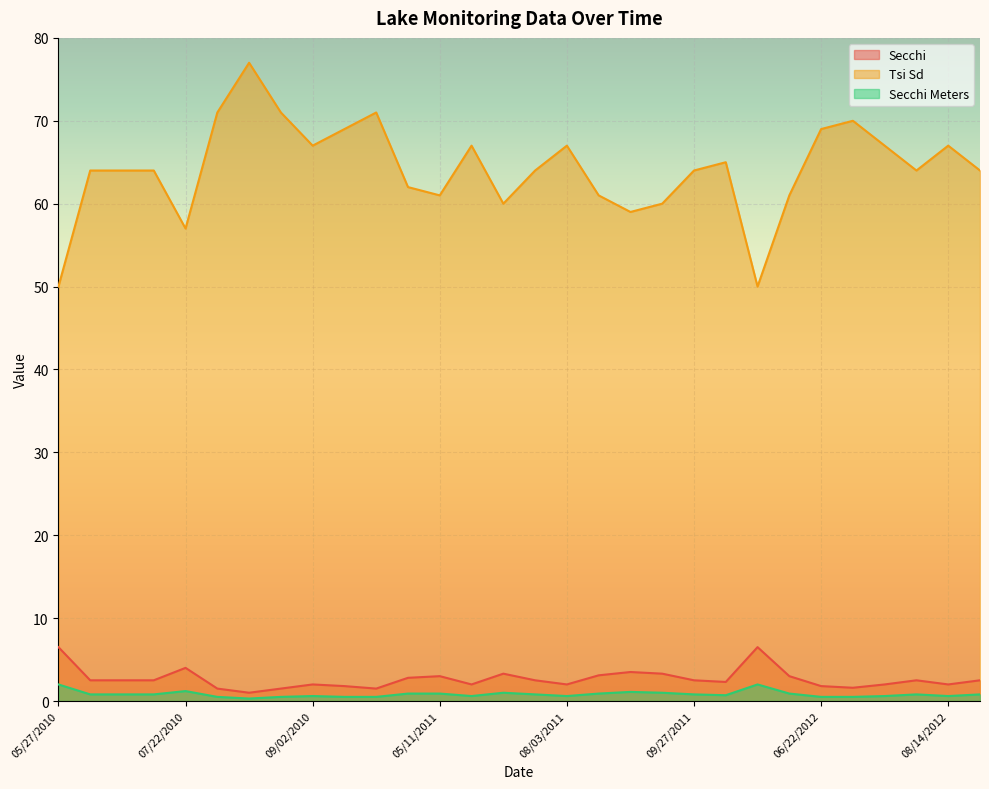

What is the label of the 9th point from the right?

10/17/2011